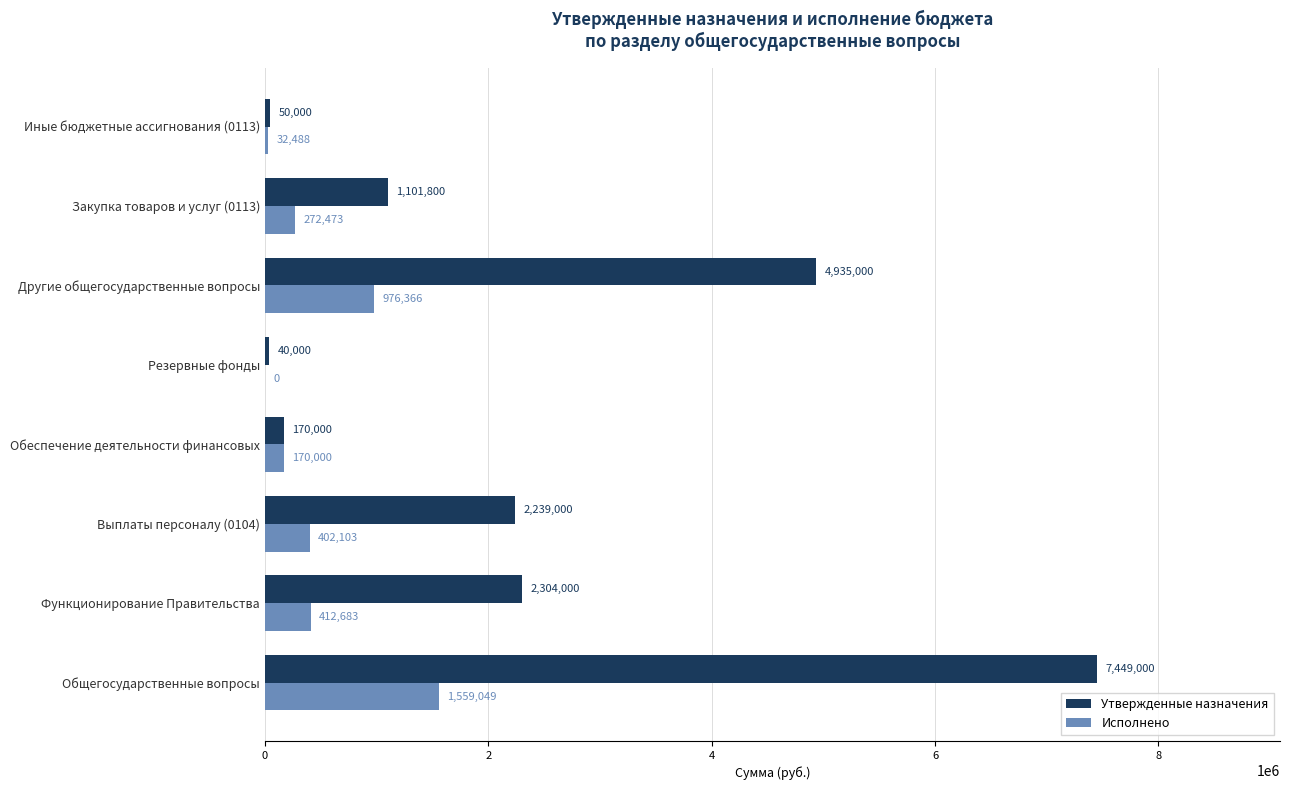

What is the sum of all Утвержденные назначения values?

18288800.0